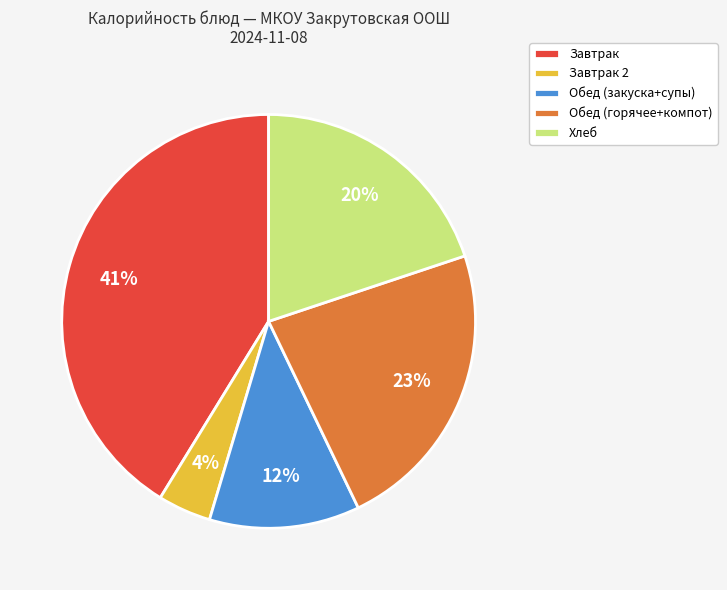

Between Обед (закуска+супы) and Хлеб, which is larger?

Хлеб